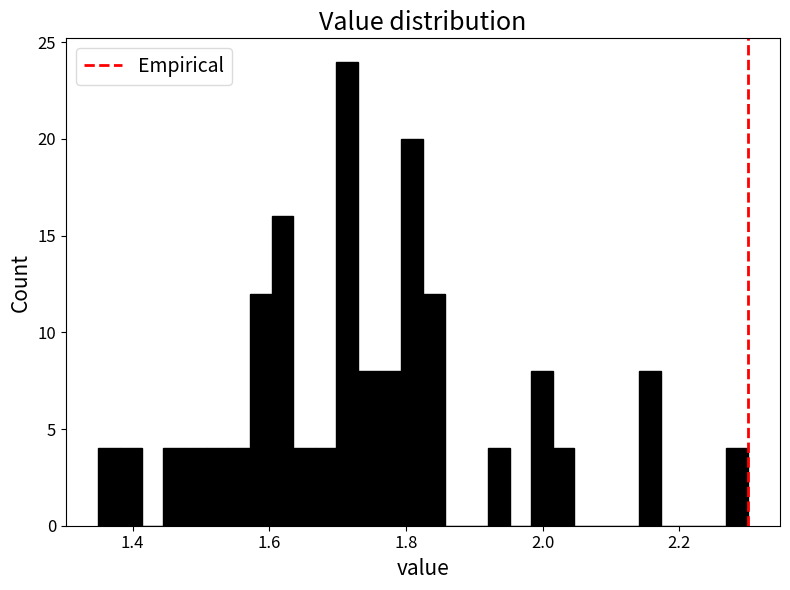

Around what value on the x-axis is the tallest bar? Give the approximate position of its centre, as read against the axis.

1.72